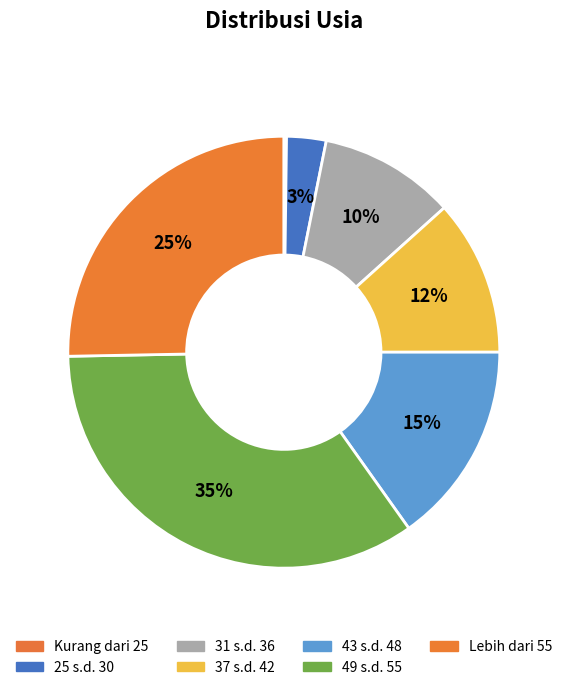

Count the number of slices in the pie.

7